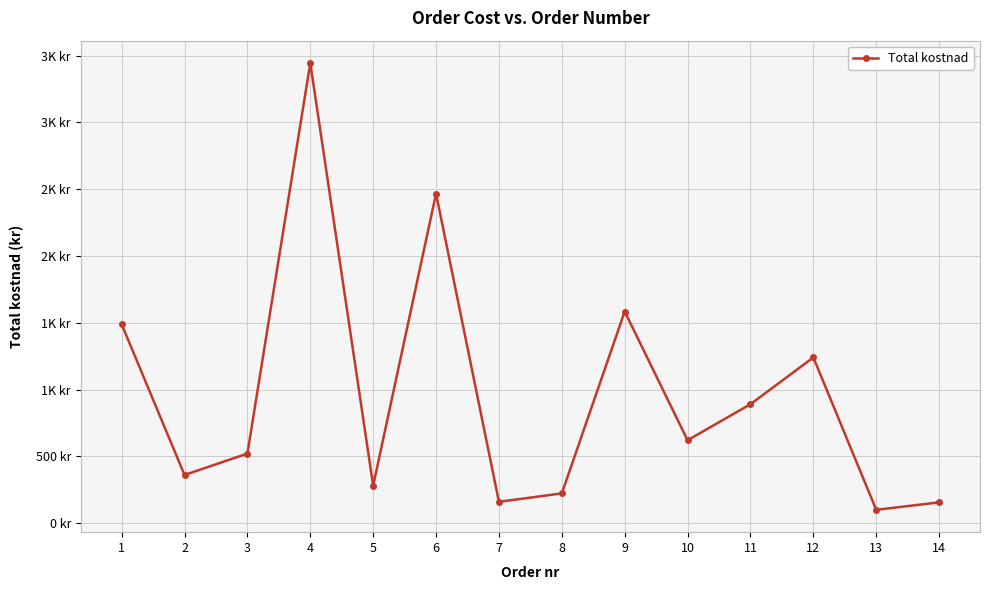

Does the chart have visible grid lines?

Yes